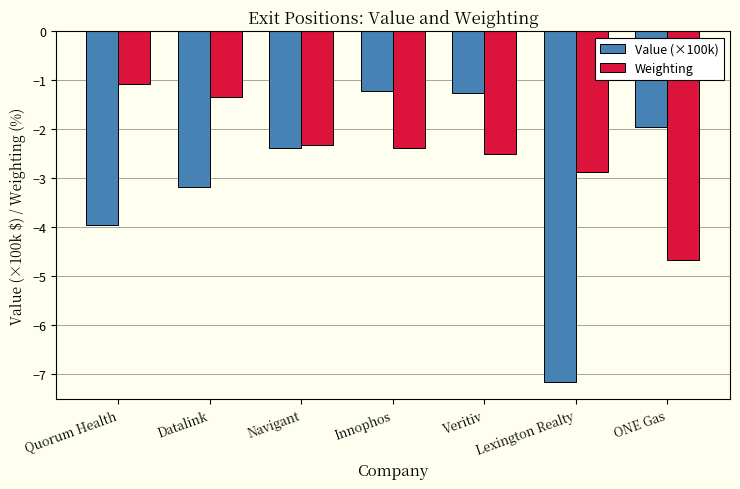

What is the greatest value displayed?

-1.1